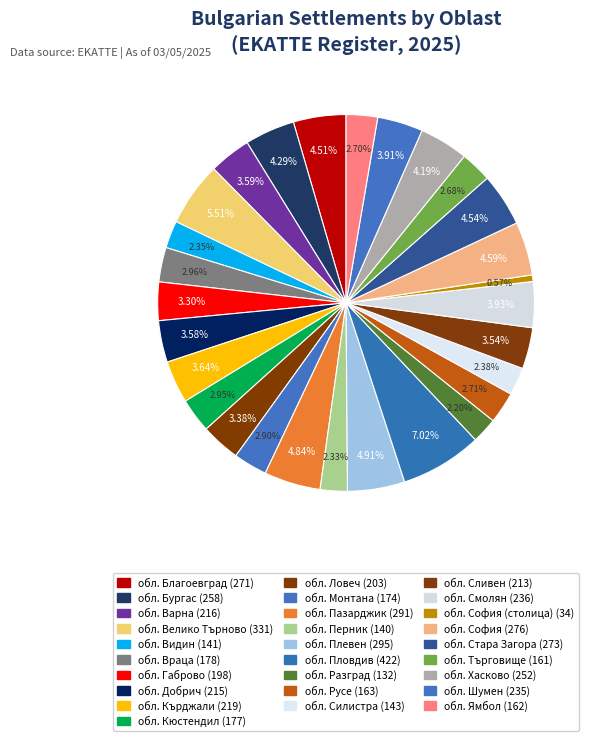

Count the number of slices in the pie.

28